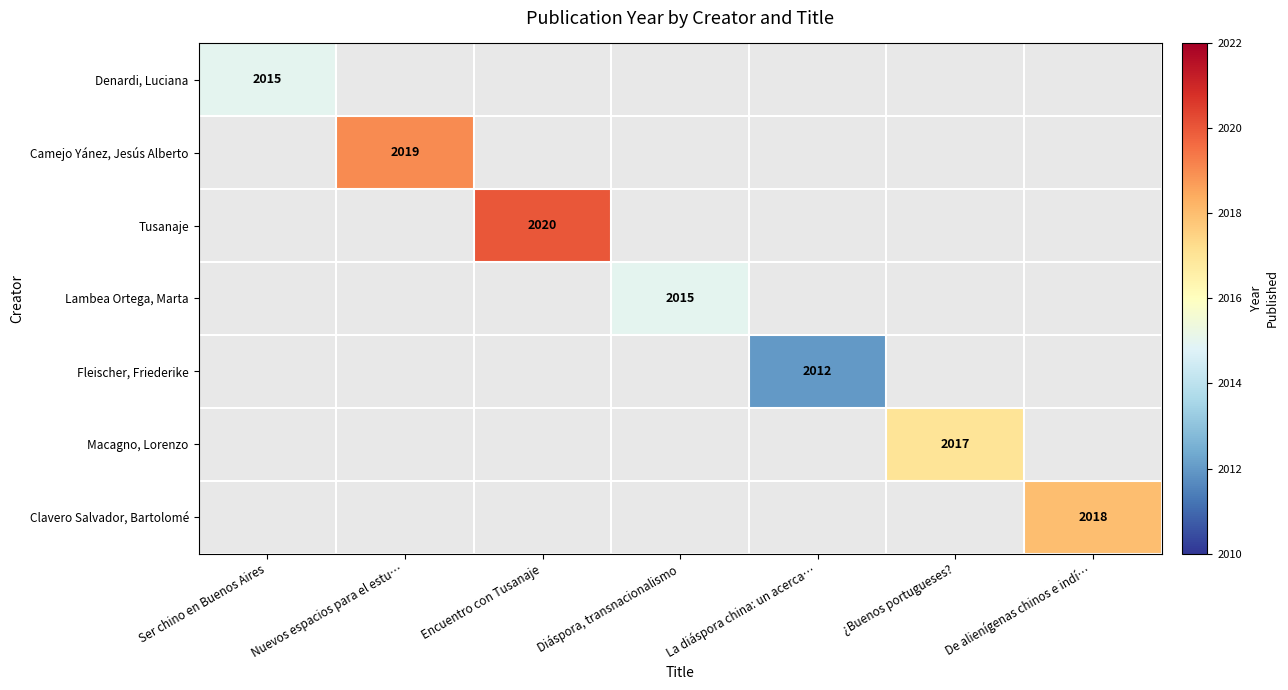

The Clavero Salvador, Bartolomé series shows 3214 at De alienígenas chinos e indí…. True or false?

False